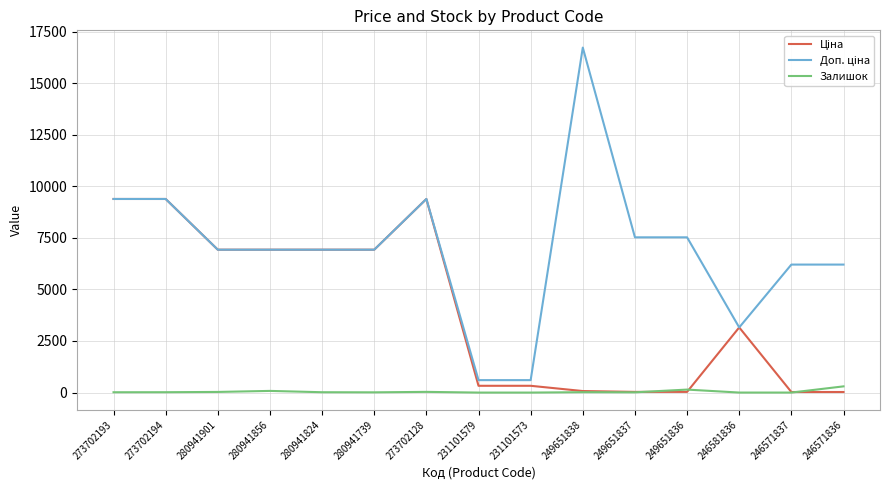

Count the number of categories in the chart.

15